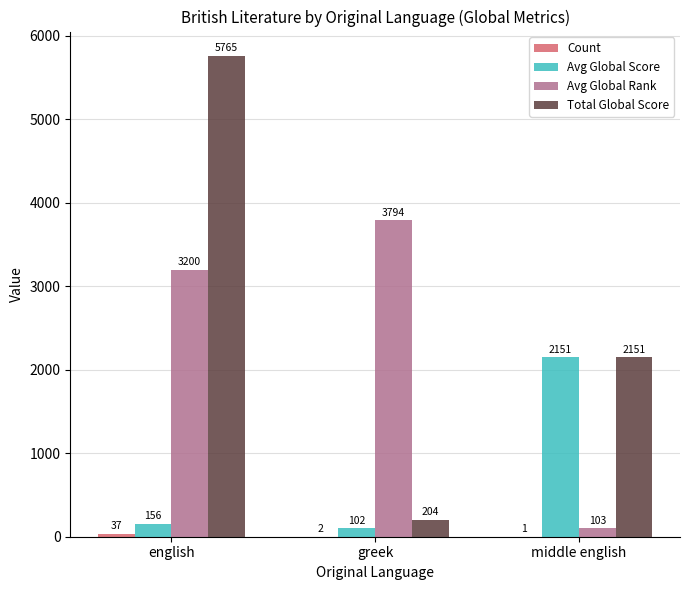

How many distinct data groups are displayed?

4